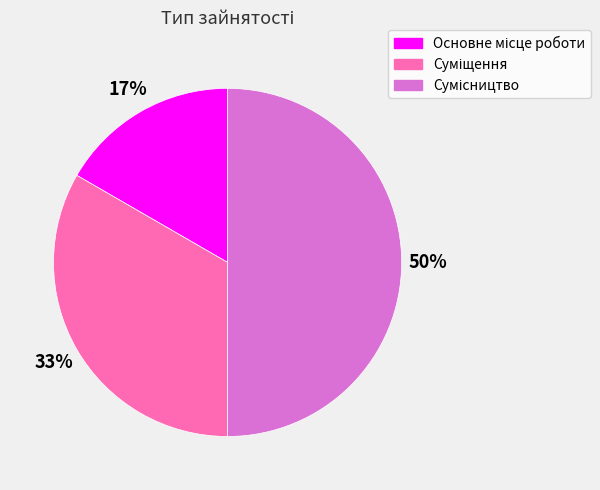

How many slices are in this pie chart?

3